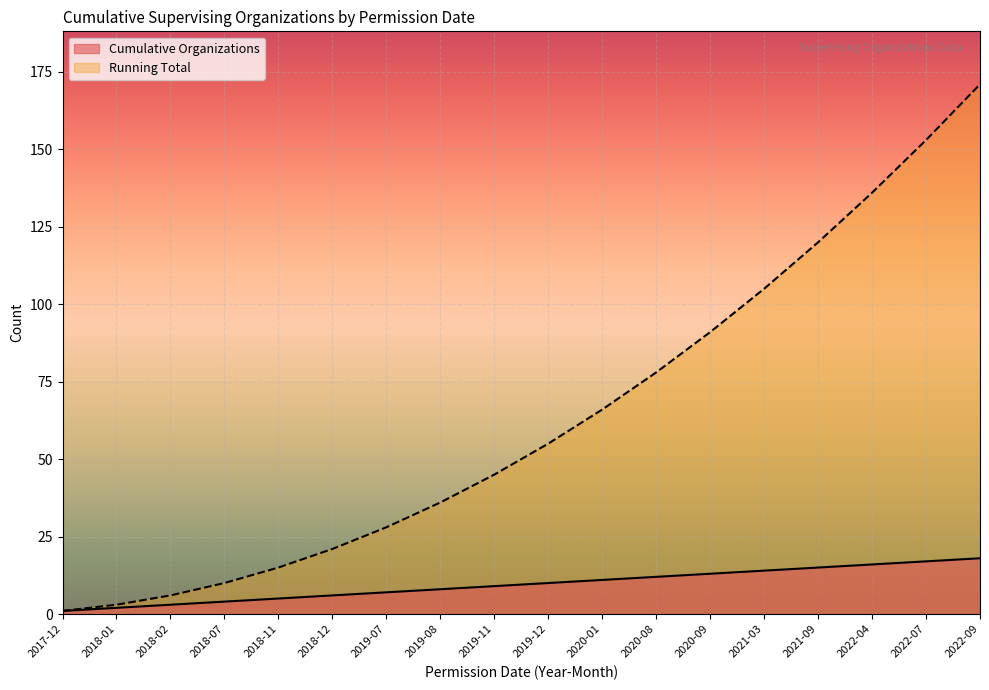

The value of Cumulative Organizations at 2021-09 is 26. True or false?

False